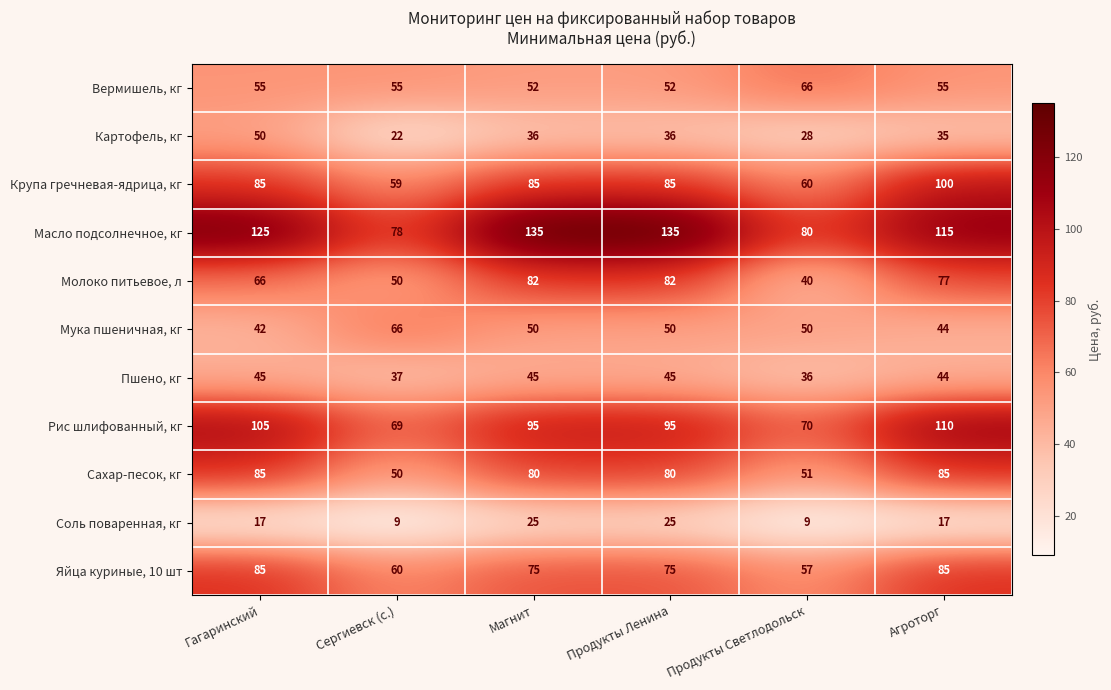

What is the maximum value for Яйца куриные, 10 шт?

85